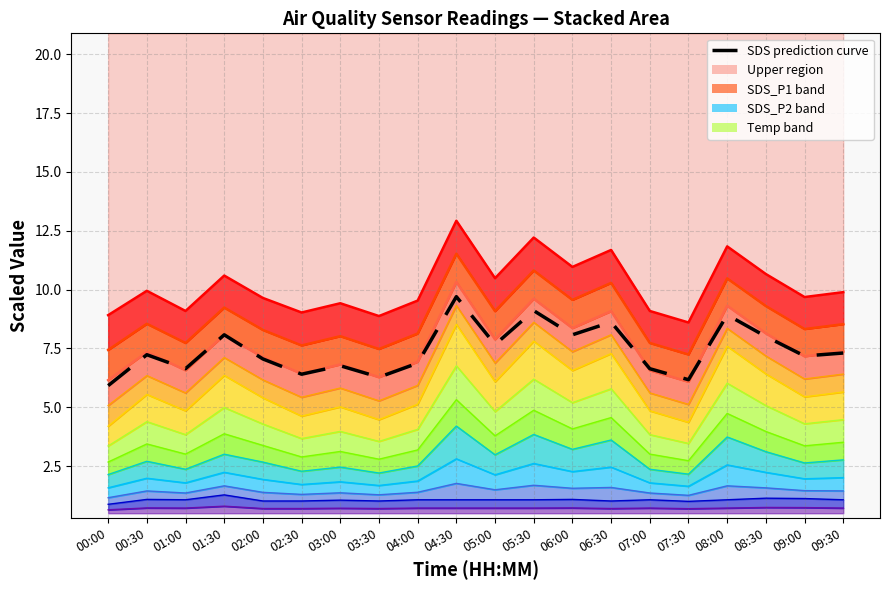

At which category does the chart reach its minimum across all series?

00:00